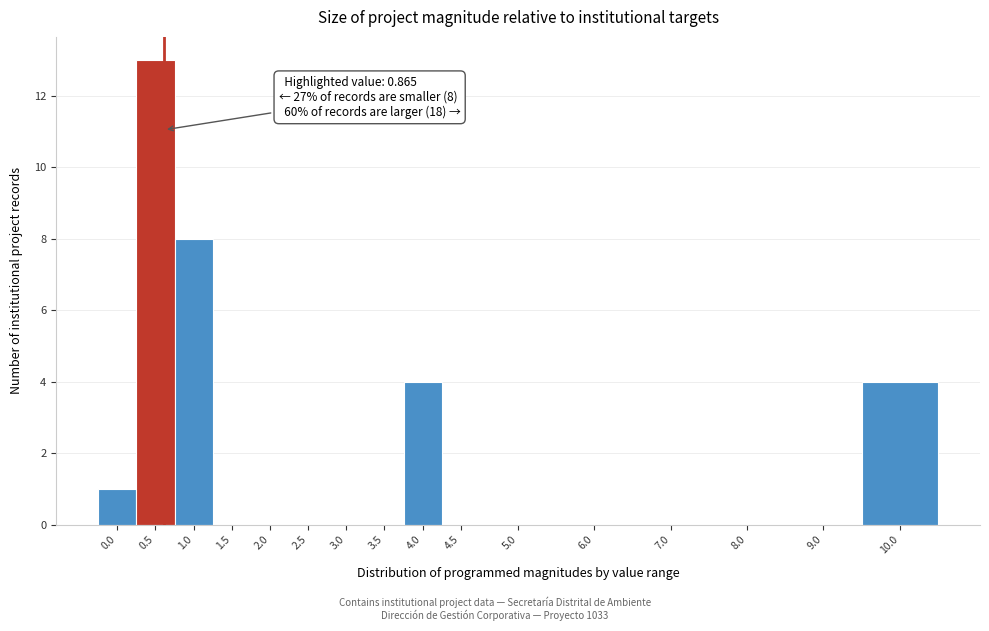

Reading left to right, list all the values displayed in this chart.

0.0=1	0.5=13	1.0=8	1.5=0	2.0=0	2.5=0	3.0=0	3.5=0	4.0=4	4.5=0	5.0=0	6.0=0	7.0=0	8.0=0	9.0=0	10.0=4